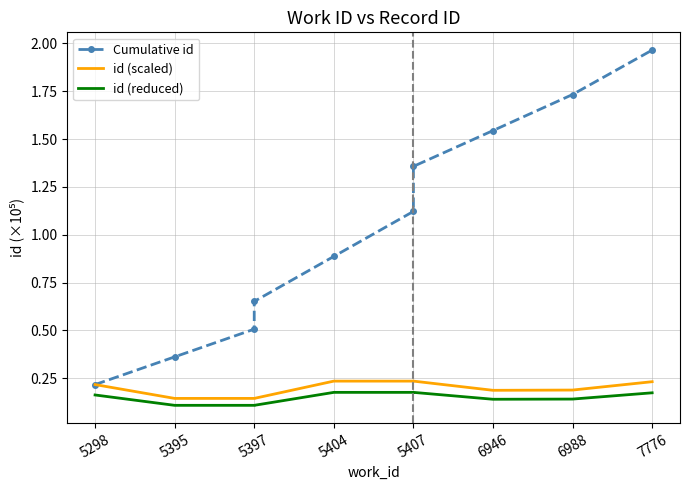

What is the minimum value shown in the chart?

0.1